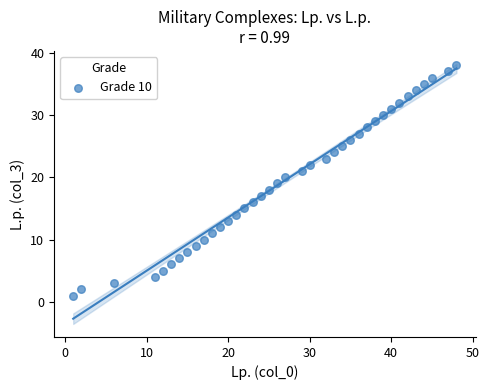

What is the range of X values (max minus min)?

47